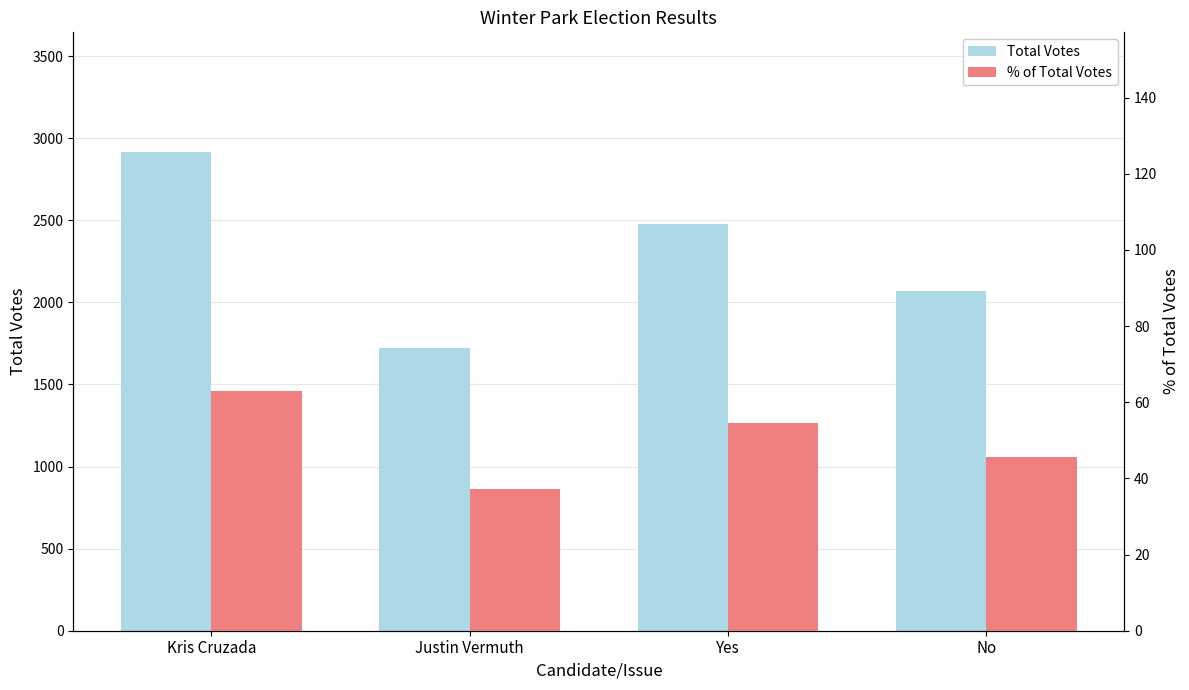

What is the maximum value shown in the chart?

2916.0